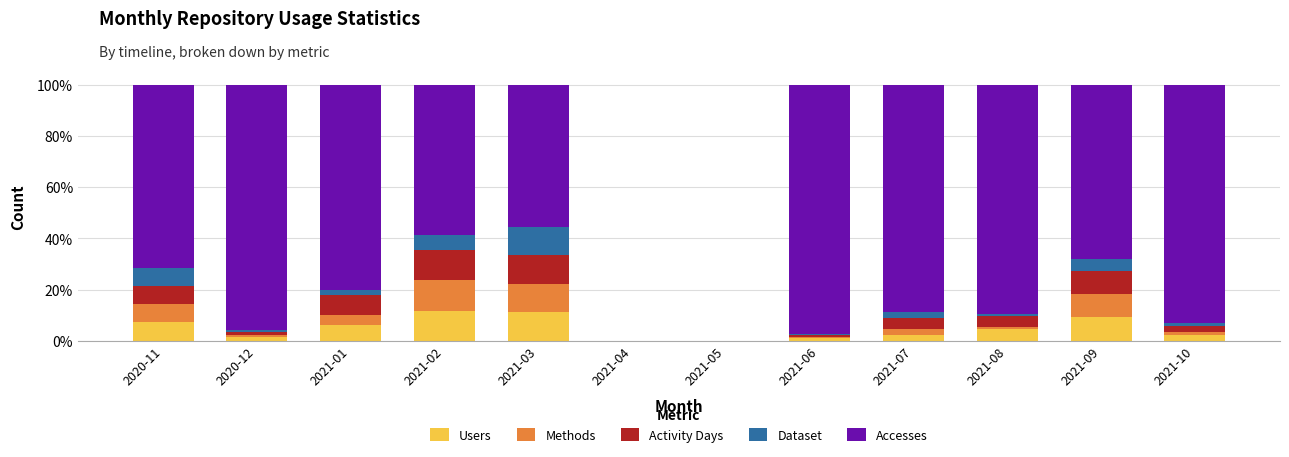

The value of Users at 2021-03 is 11.1. True or false?

True